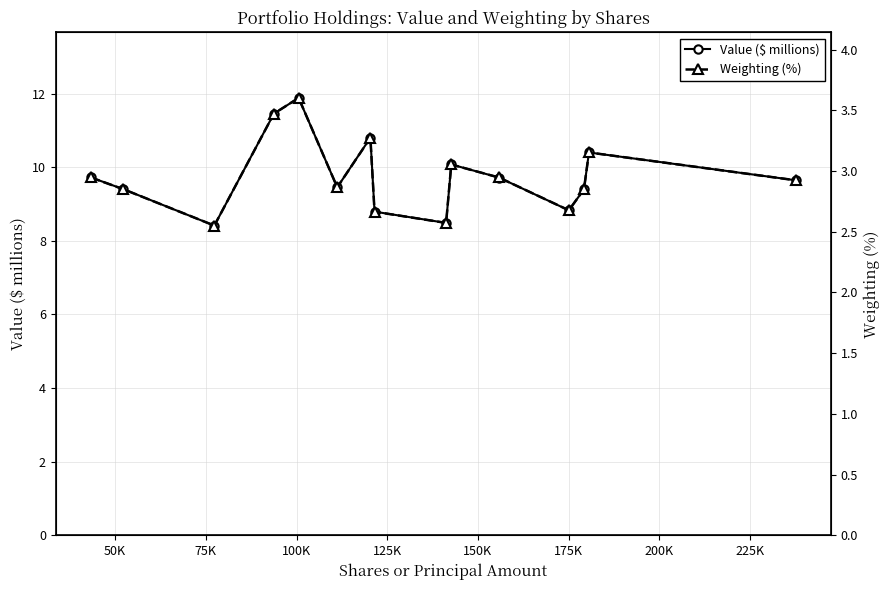

What is the value of the Value ($ millions) point at the 3rd from the left?

8.4